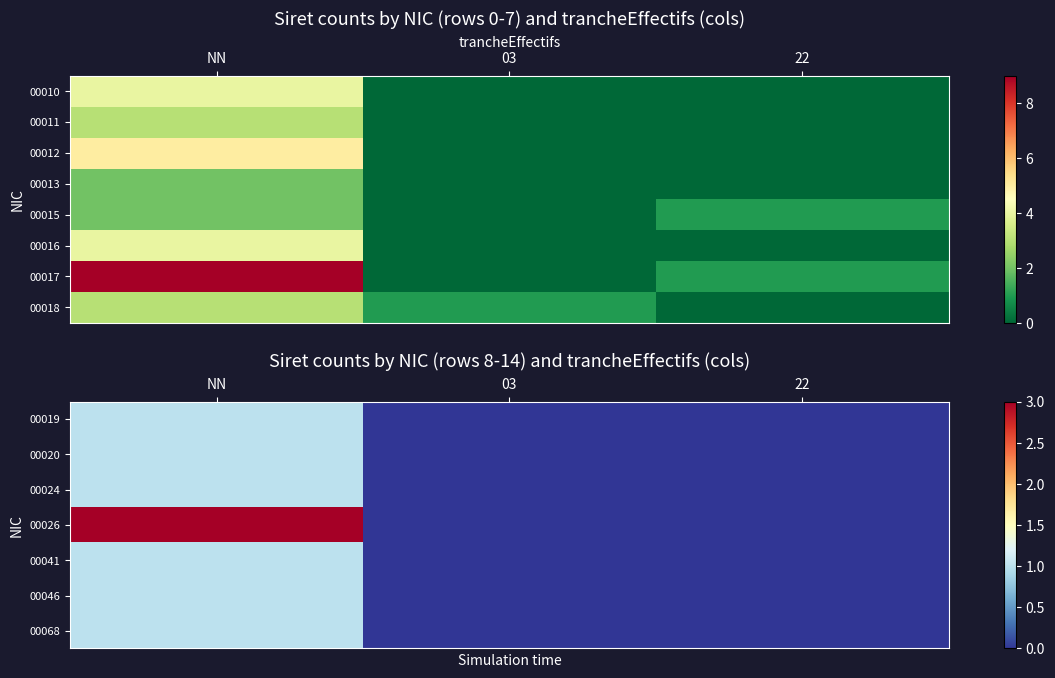

True or false: 00041 has a value of 0 at 22.

True